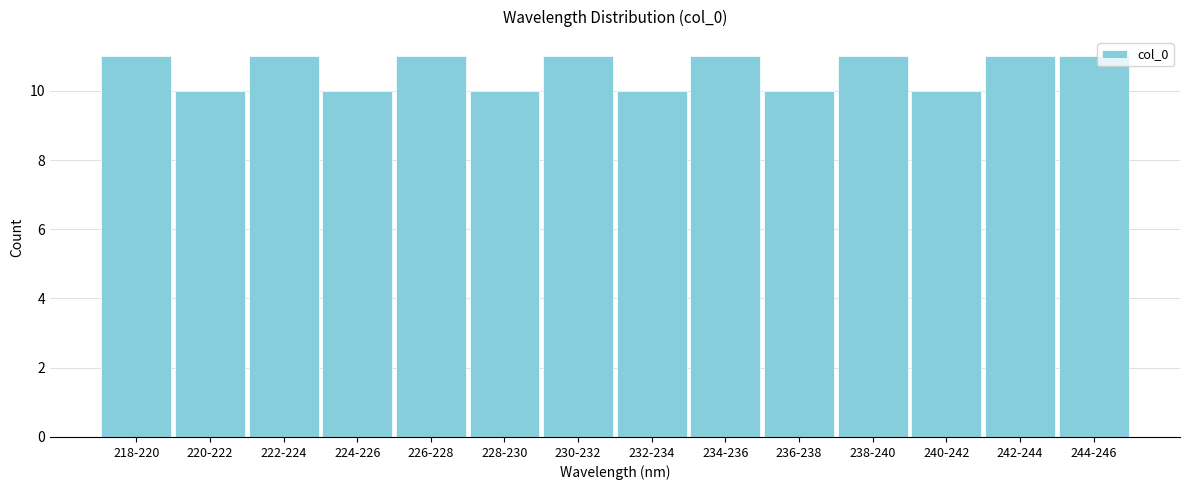

Reading right to left, transcribe all the data shown in this chart.

11	11	10	11	10	11	10	11	10	11	10	11	10	11